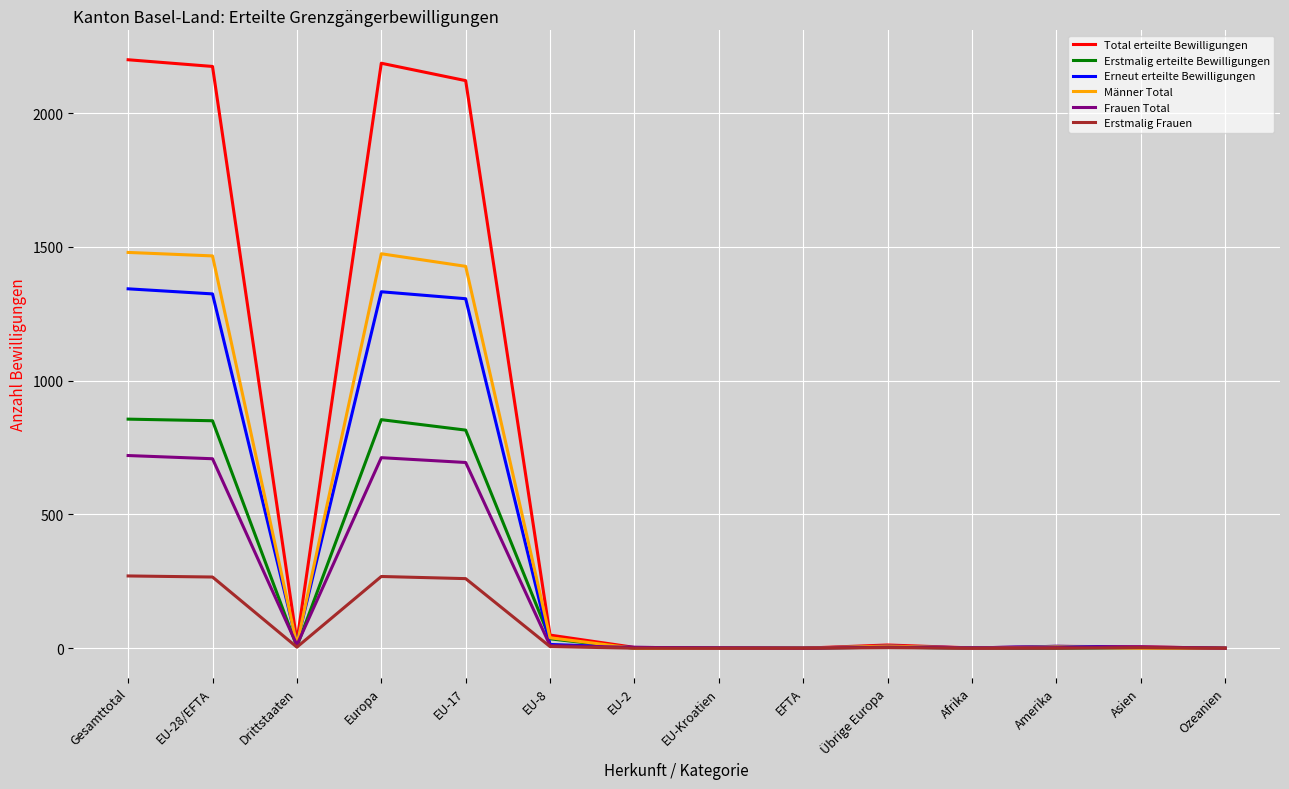

Which series has the largest total across all categories?

Total erteilte Bewilligungen